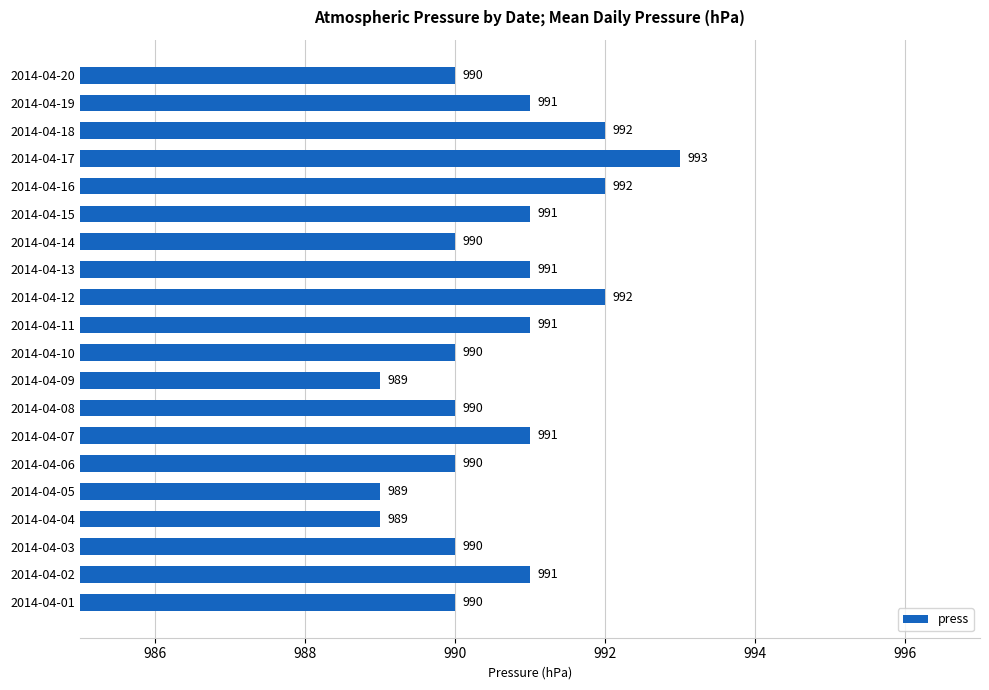

Reading top to bottom, transcribe all the data shown in this chart.

2014-04-20=990	2014-04-19=991	2014-04-18=992	2014-04-17=993	2014-04-16=992	2014-04-15=991	2014-04-14=990	2014-04-13=991	2014-04-12=992	2014-04-11=991	2014-04-10=990	2014-04-09=989	2014-04-08=990	2014-04-07=991	2014-04-06=990	2014-04-05=989	2014-04-04=989	2014-04-03=990	2014-04-02=991	2014-04-01=990